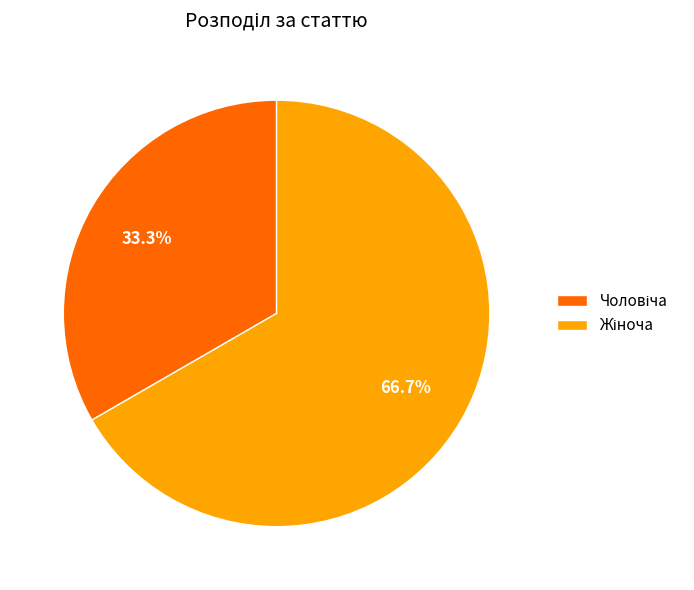

Is there any slice that represents more than half of the pie?

Yes